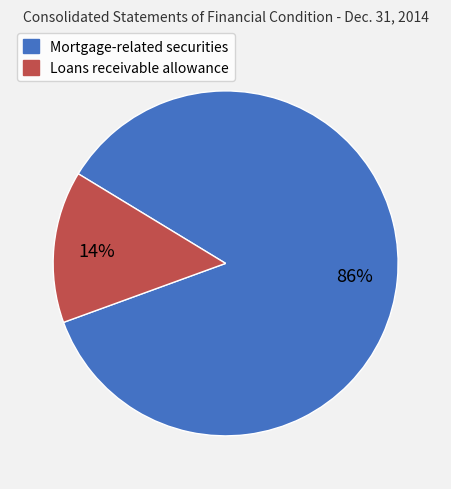

The Loans receivable allowance slice represents 26% of the pie. True or false?

False